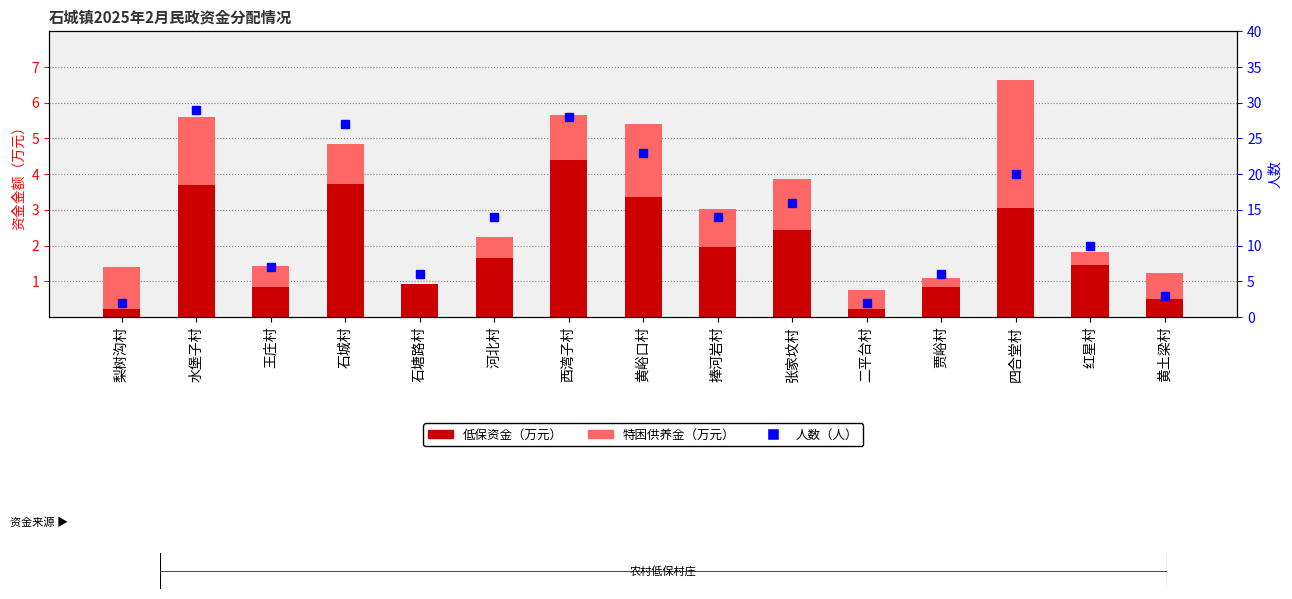

Which has a higher value, 捧河岩村 or 西湾子村?

西湾子村